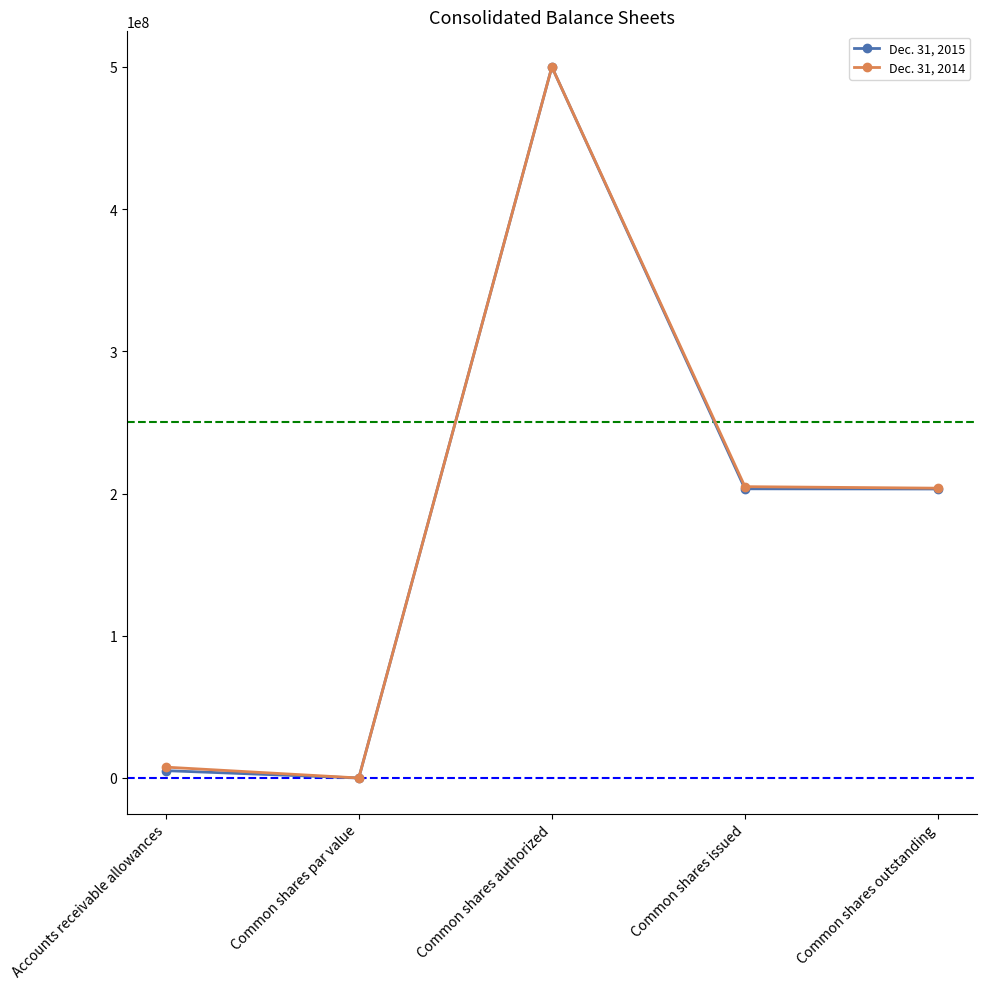

Which series changed the most between Common shares par value and Common shares issued?

Dec. 31, 2014